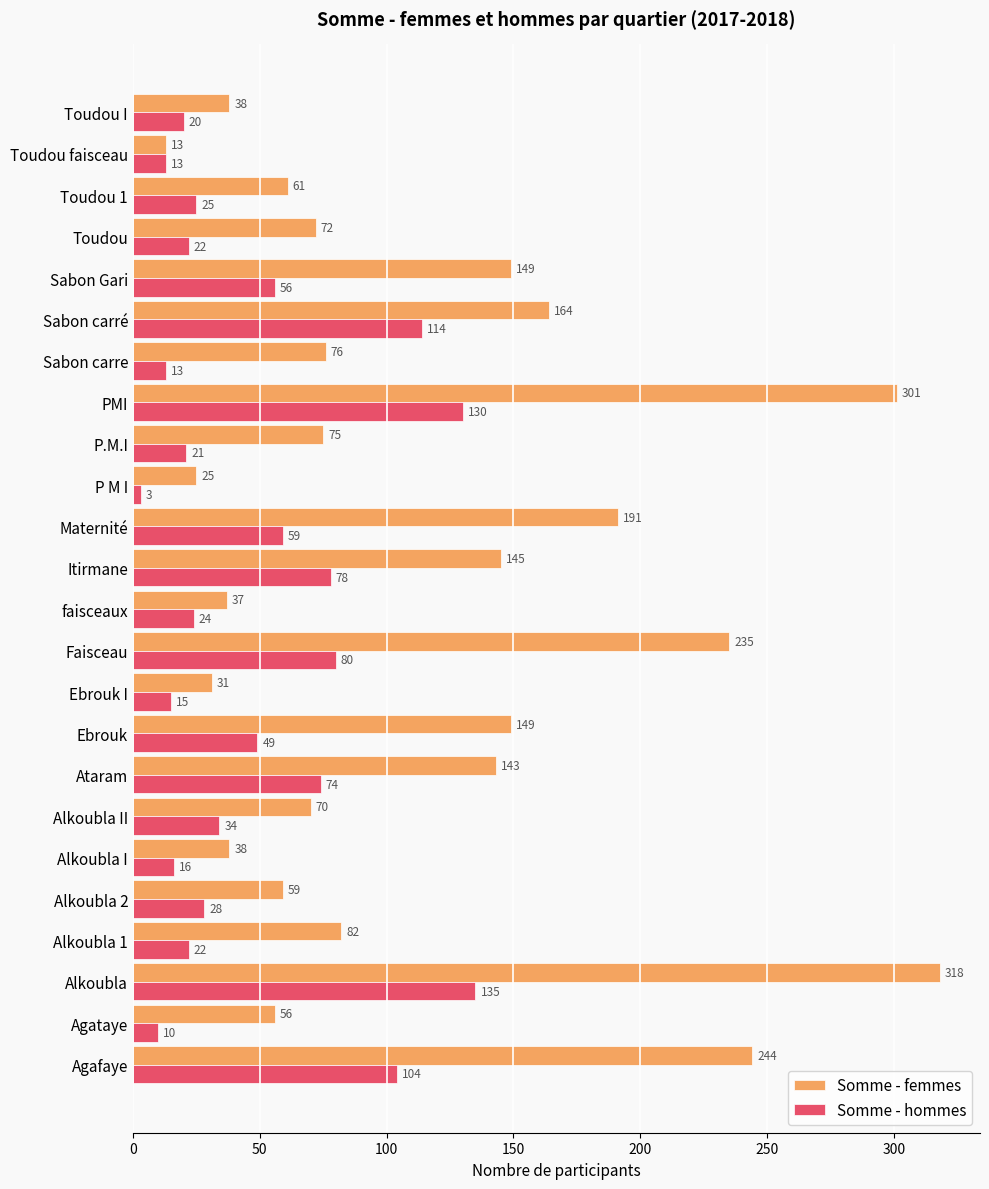

What is the lowest value of the Somme - femmes series?

13